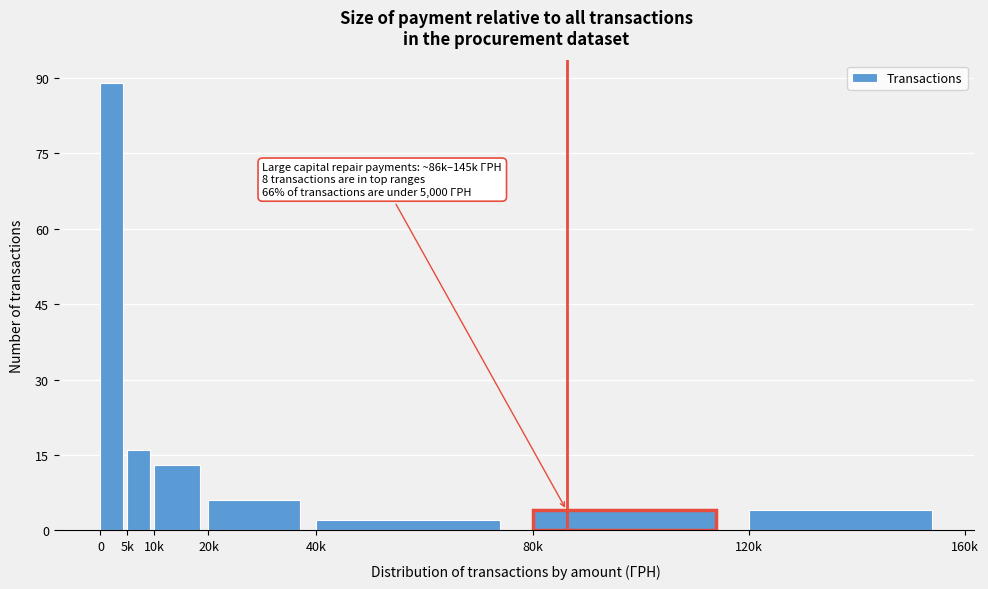

Reading right to left, transcribe all the data shown in this chart.

120k=4	80k=4	40k=2	20k=6	10k=13	5k=16	0=89